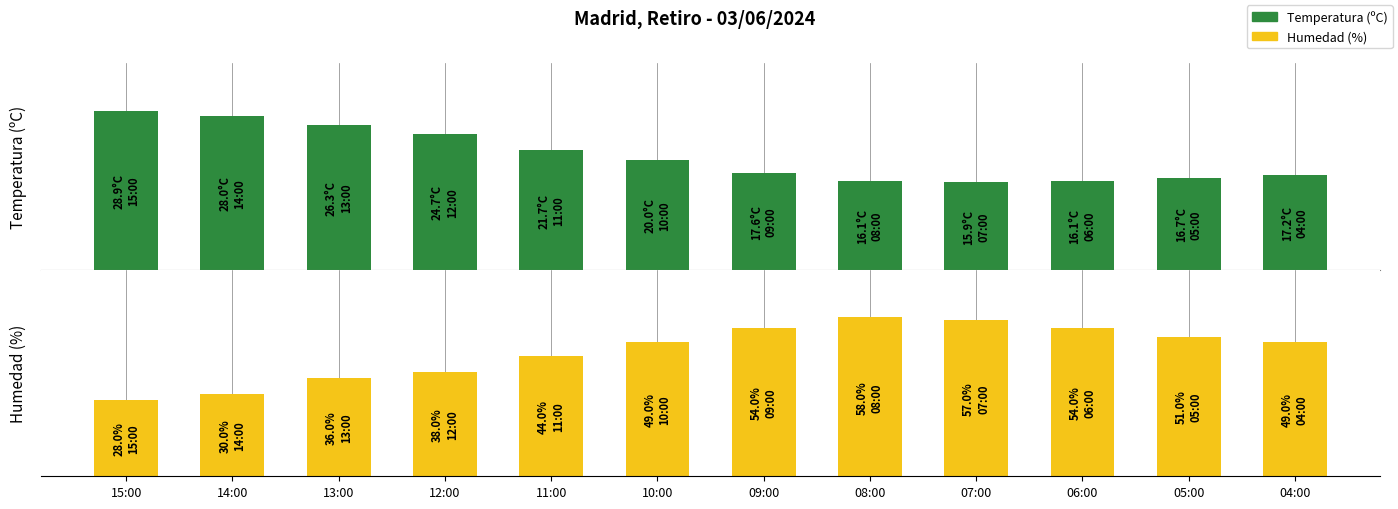

Reading left to right, extract all data points from this chart.

Temperatura (ºC): 28.9	28.0	26.3	24.7	21.7	20.0	17.6	16.1	15.9	16.1	16.7	17.2
Humedad (%): 28.0	30.0	36.0	38.0	44.0	49.0	54.0	58.0	57.0	54.0	51.0	49.0